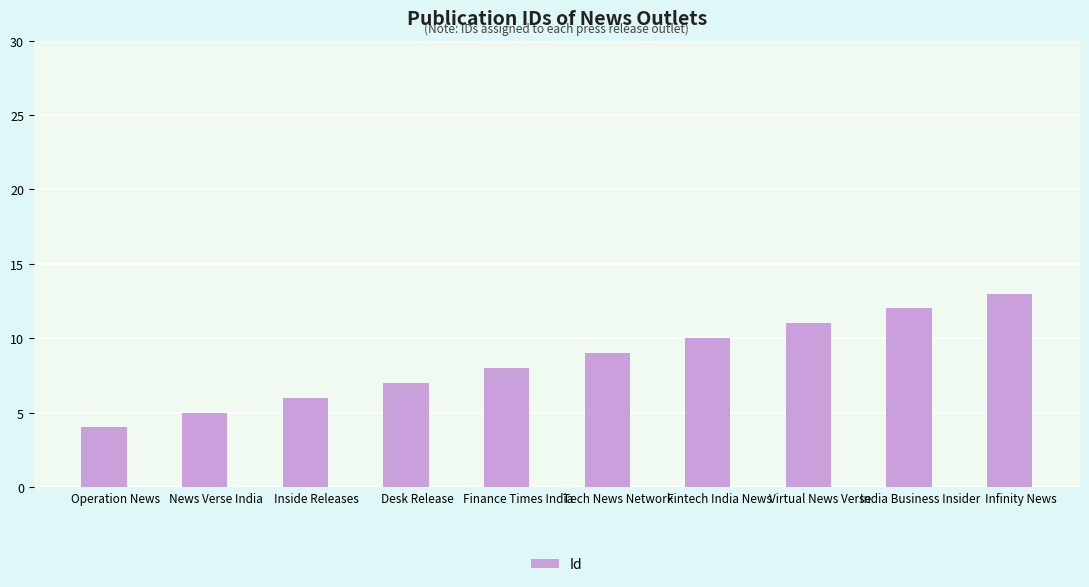

Count the values in the range 6 to 11.

6